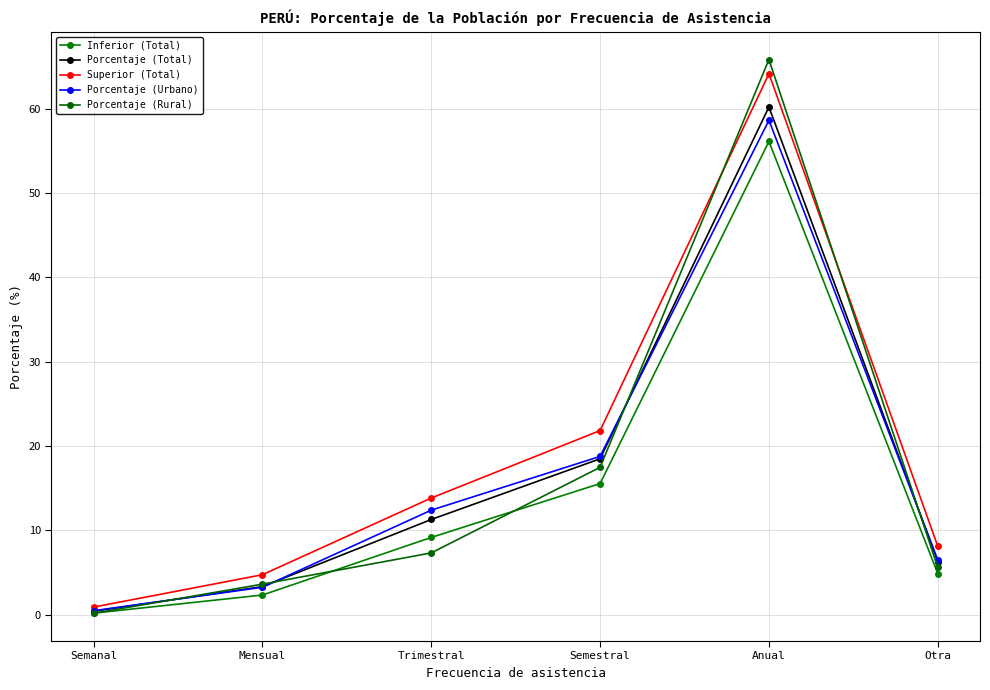

What is the difference between the maximum and minimum values in the Porcentaje (Rural) series?

65.6